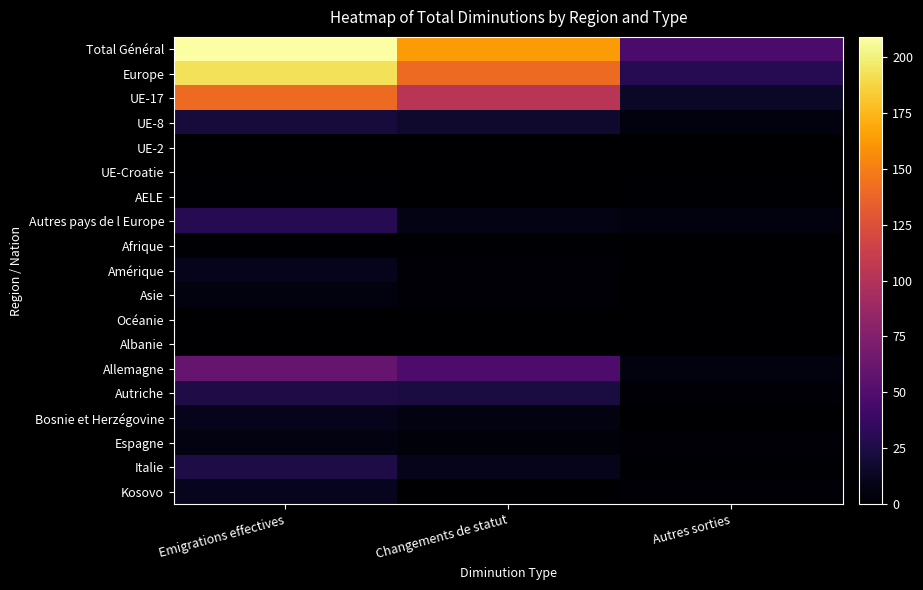

Reading right to left, transcribe all the data shown in this chart.

Total Général: Autres sorties=46	Changements de statut=163	Emigrations effectives=209
Europe: Autres sorties=30	Changements de statut=140	Emigrations effectives=193
UE-17: Autres sorties=14	Changements de statut=103	Emigrations effectives=140
UE-8: Autres sorties=5	Changements de statut=17	Emigrations effectives=22
UE-2: Autres sorties=0	Changements de statut=0	Emigrations effectives=0
UE-Croatie: Autres sorties=0	Changements de statut=0	Emigrations effectives=0
AELE: Autres sorties=1	Changements de statut=0	Emigrations effectives=1
Autres pays de l Europe: Autres sorties=5	Changements de statut=8	Emigrations effectives=30
Afrique: Autres sorties=0	Changements de statut=1	Emigrations effectives=1
Amérique: Autres sorties=0	Changements de statut=2	Emigrations effectives=10
Asie: Autres sorties=0	Changements de statut=3	Emigrations effectives=5
Océanie: Autres sorties=0	Changements de statut=0	Emigrations effectives=0
Albanie: Autres sorties=0	Changements de statut=0	Emigrations effectives=0
Allemagne: Autres sorties=5	Changements de statut=48	Emigrations effectives=60
Autriche: Autres sorties=2	Changements de statut=23	Emigrations effectives=26
Bosnie et Herzégovine: Autres sorties=0	Changements de statut=6	Emigrations effectives=10
Espagne: Autres sorties=2	Changements de statut=4	Emigrations effectives=6
Italie: Autres sorties=1	Changements de statut=10	Emigrations effectives=25
Kosovo: Autres sorties=2	Changements de statut=0	Emigrations effectives=11